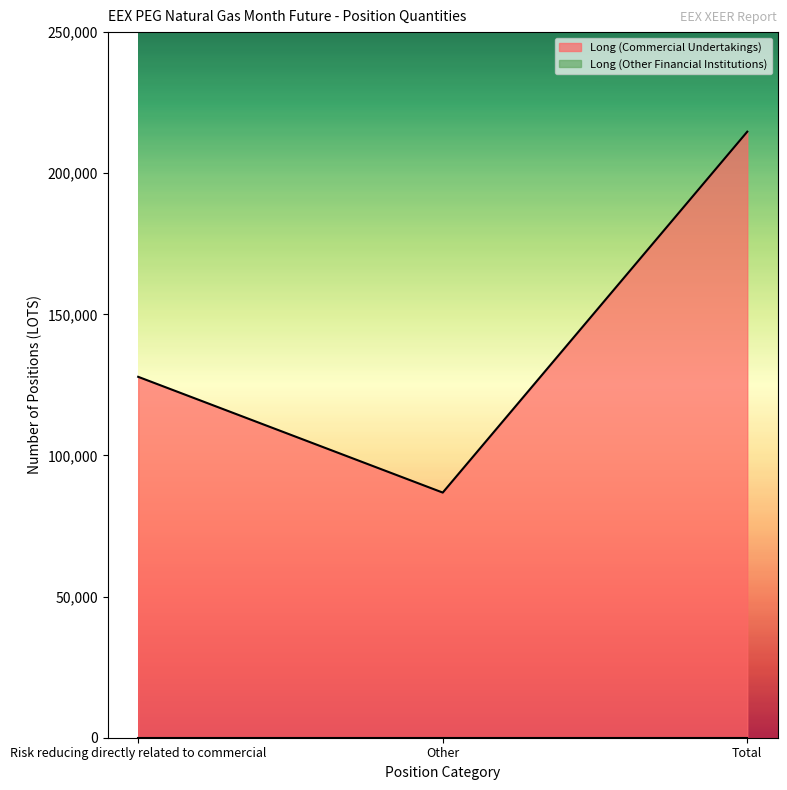

What is the difference between the maximum and minimum values?

127868